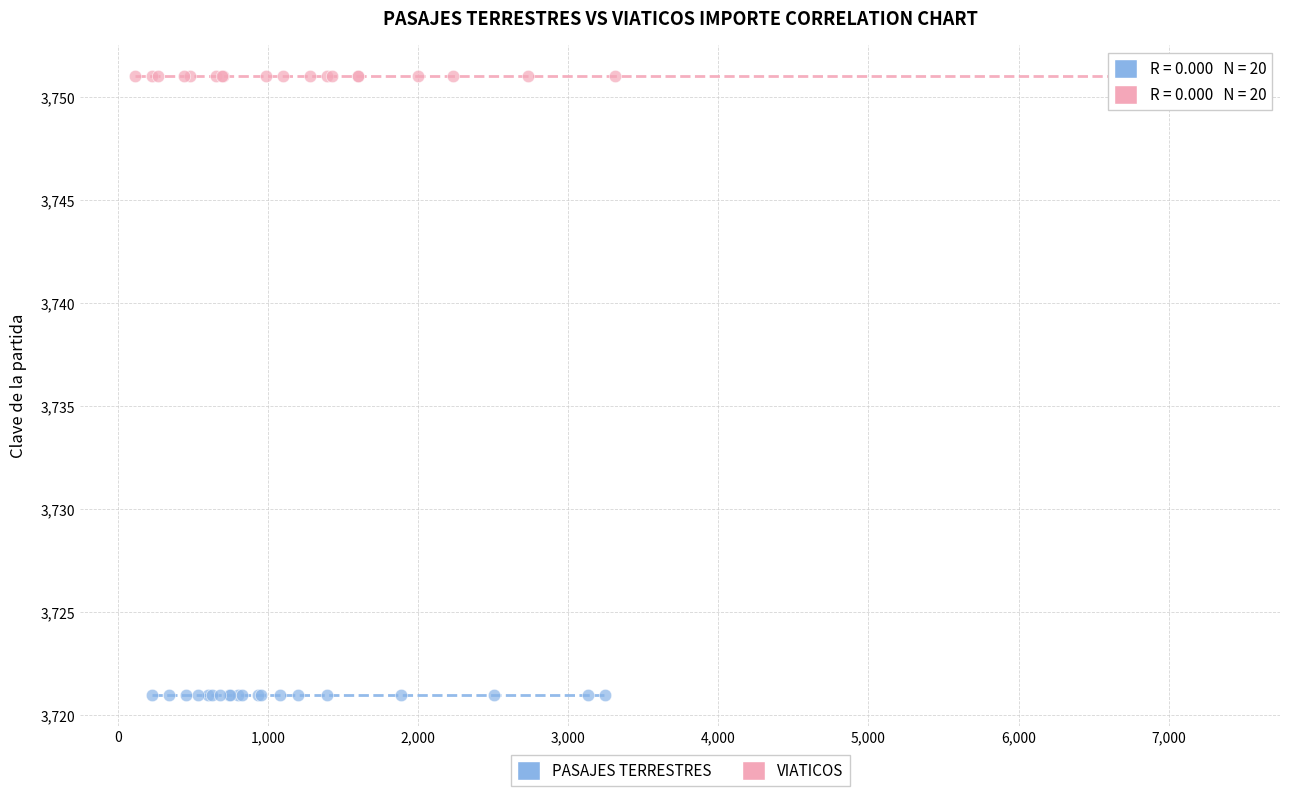

Which series contains the lowest Y value?

PASAJES TERRESTRES